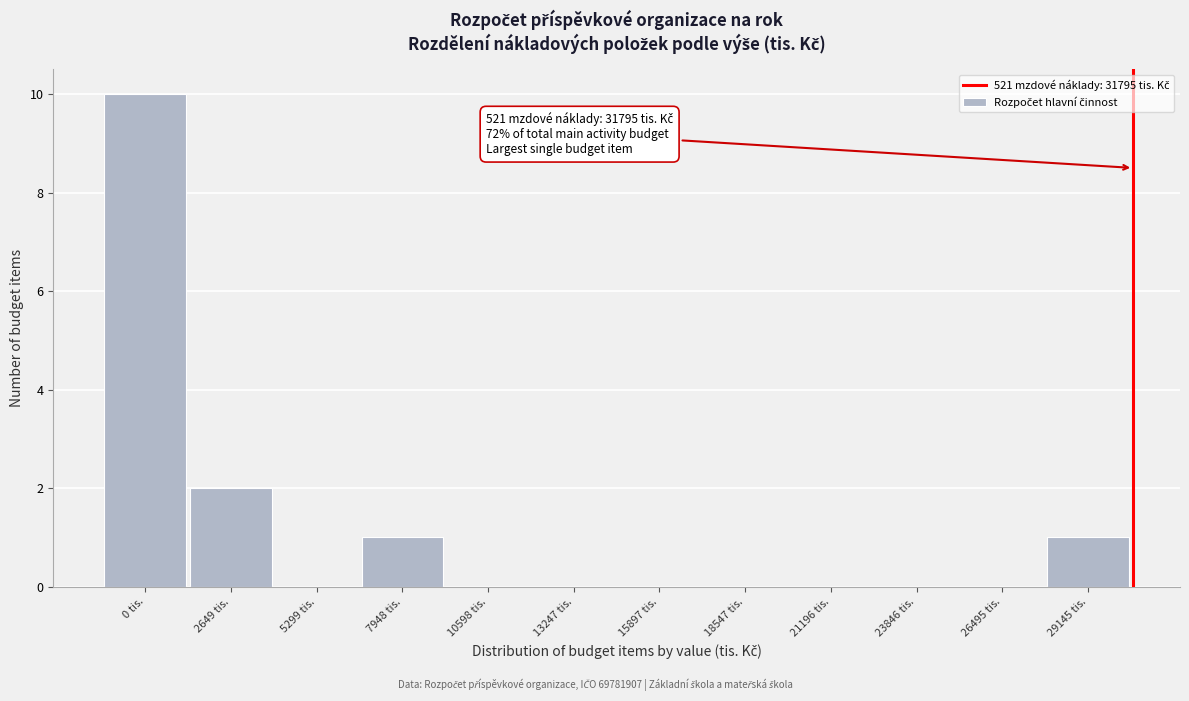

Reading right to left, extract all data points from this chart.

29145 tis.=1	26495 tis.=0	23846 tis.=0	21196 tis.=0	18547 tis.=0	15897 tis.=0	13247 tis.=0	10598 tis.=0	7948 tis.=1	5299 tis.=0	2649 tis.=2	0 tis.=10